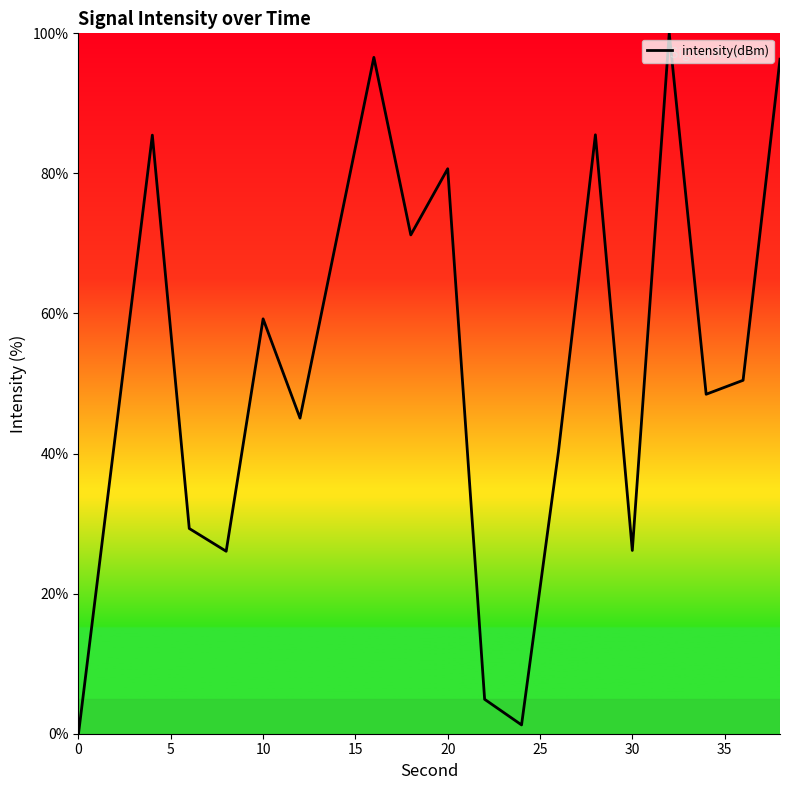

What is the maximum value shown in the chart?

100.0